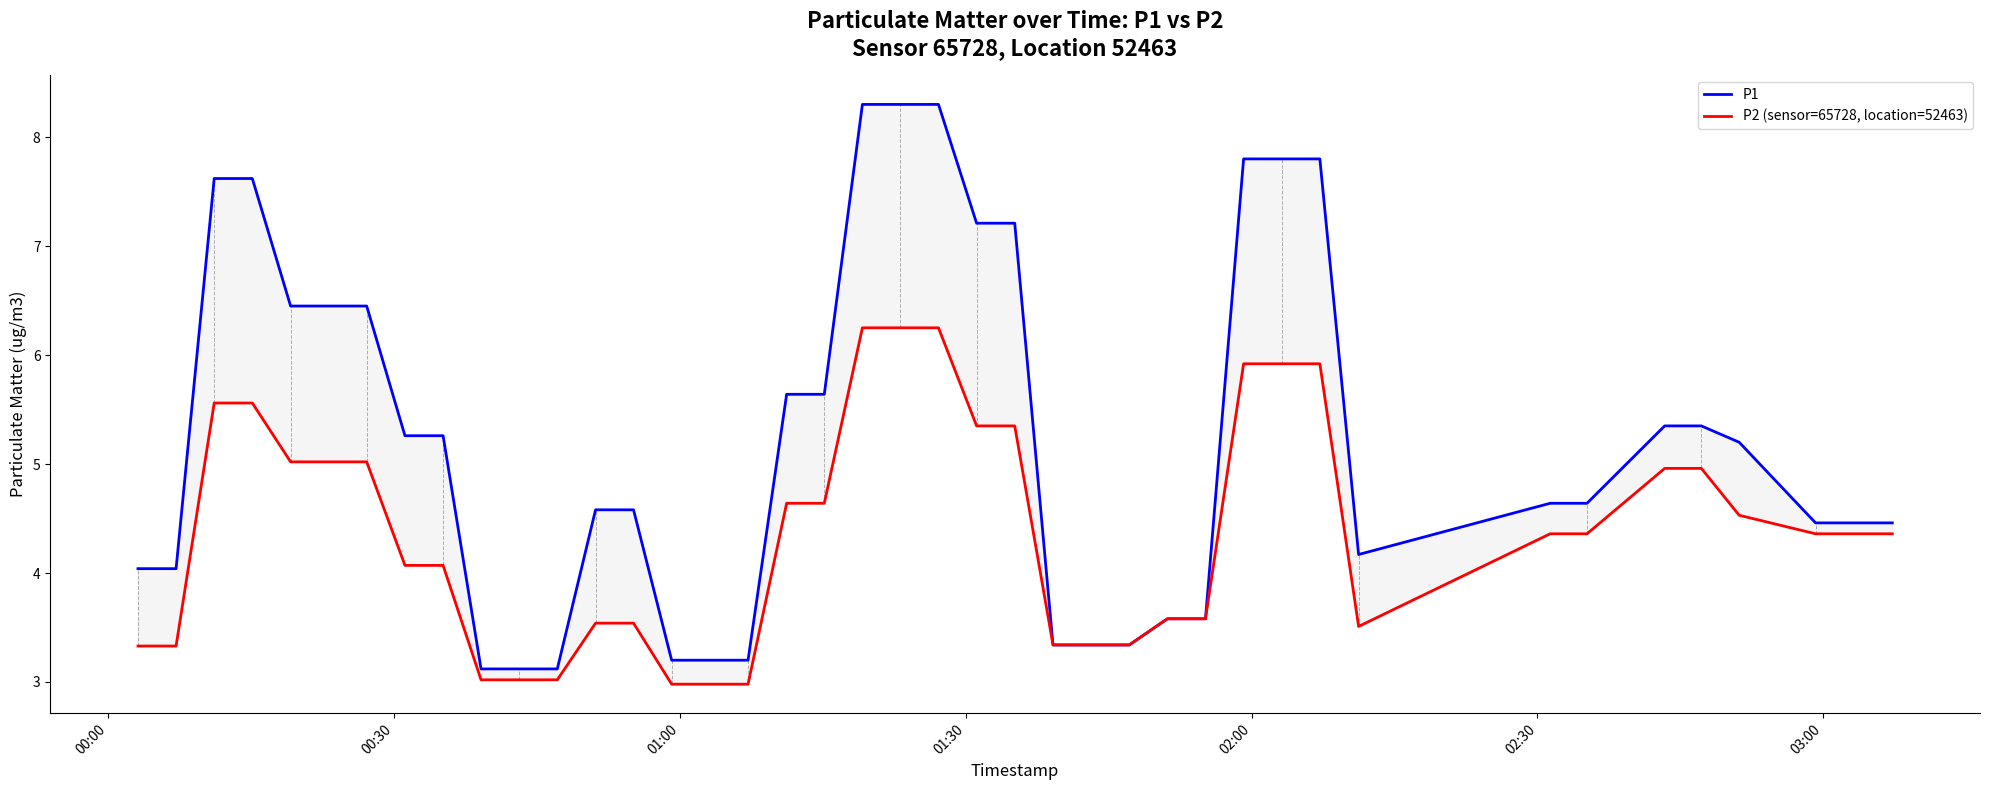

List the series in order of their overall mean, highest first.

P1, P2 (sensor=65728, location=52463)